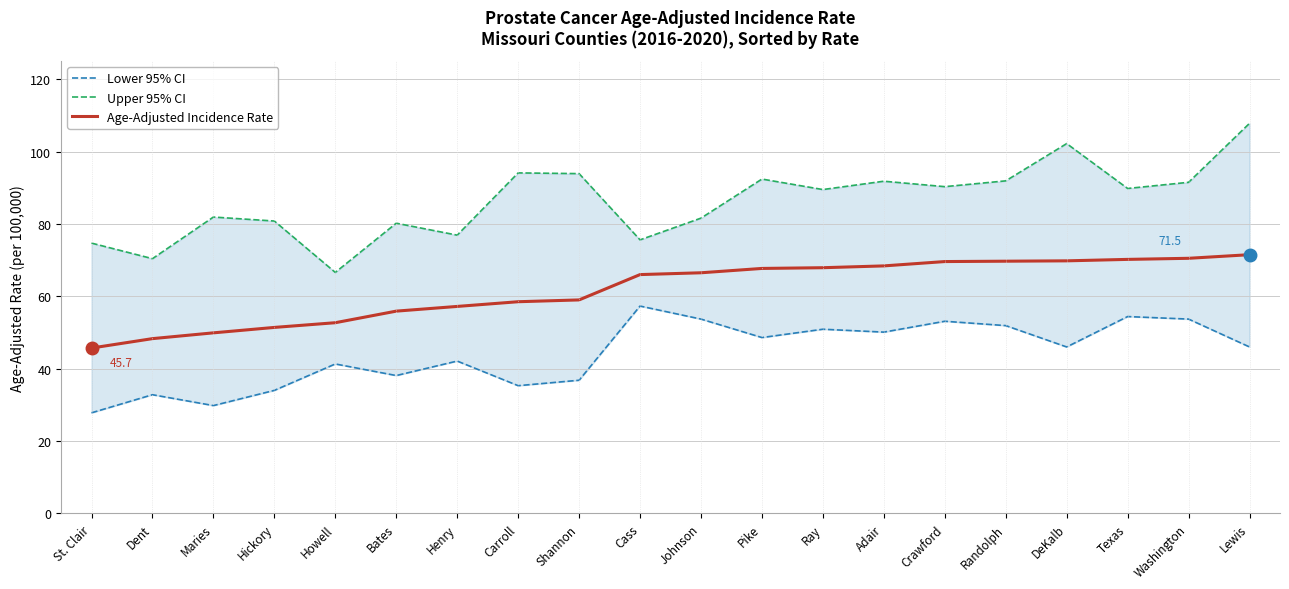

What is the sum of all Age-Adjusted Incidence Rate values?

1236.4